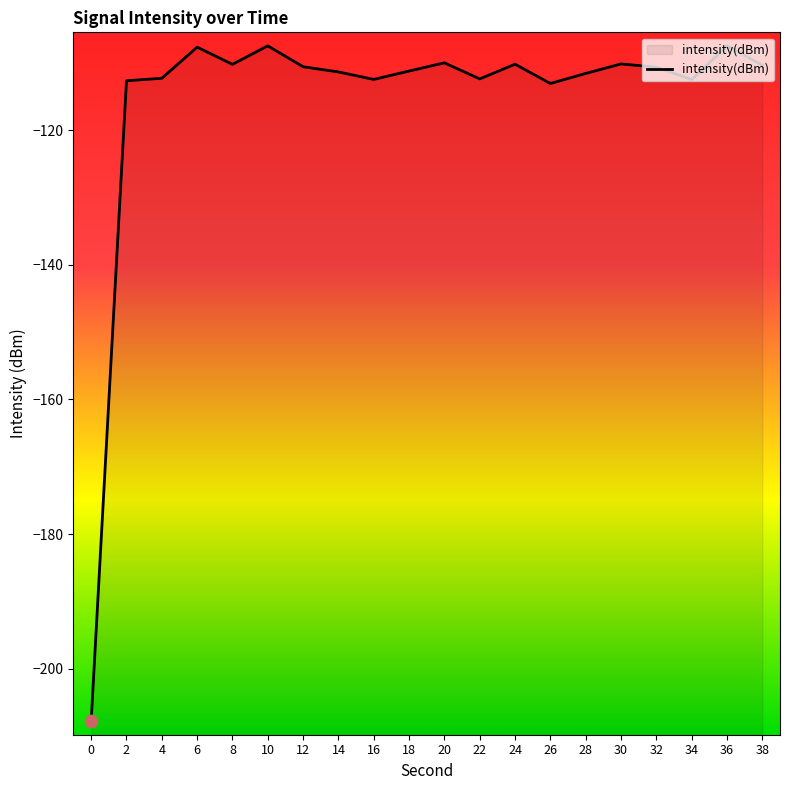

What is the change in value from 18 to 28?

-0.4